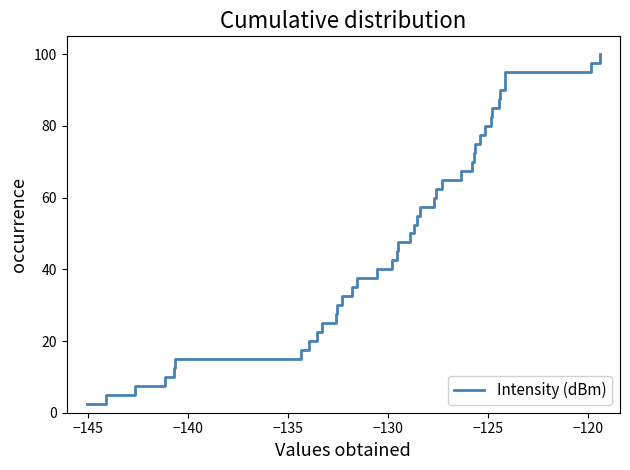

What is the difference between the maximum and minimum values?

97.5